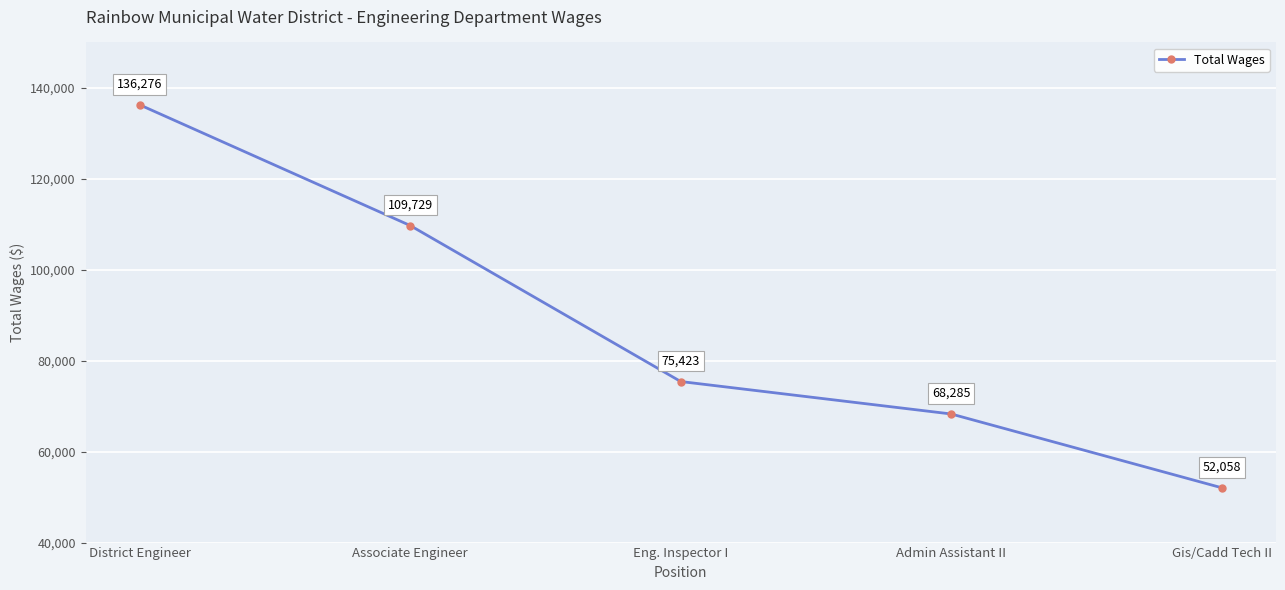

Rank the categories by value from highest to lowest.

District Engineer, Associate Engineer, Eng. Inspector I, Admin Assistant II, Gis/Cadd Tech II